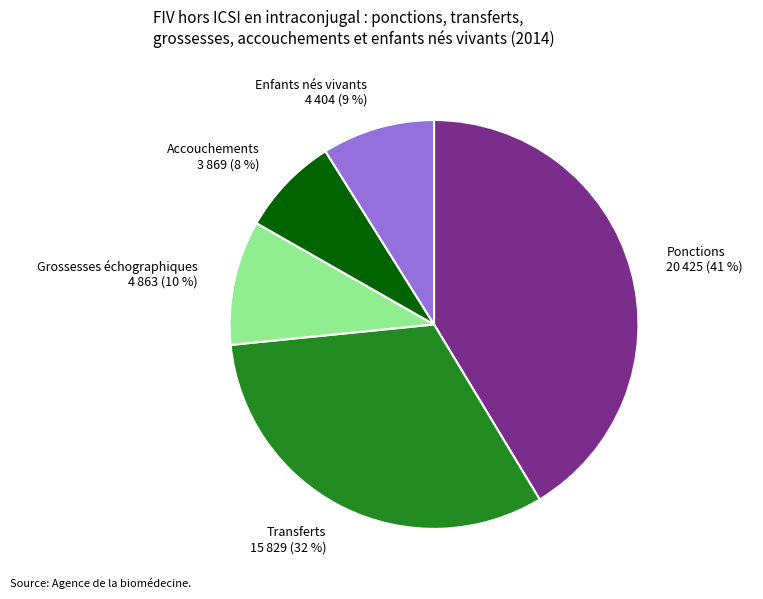

Between Ponctions 20 425 (41 %) and Grossesses échographiques 4 863 (10 %), which is larger?

Ponctions 20 425 (41 %)